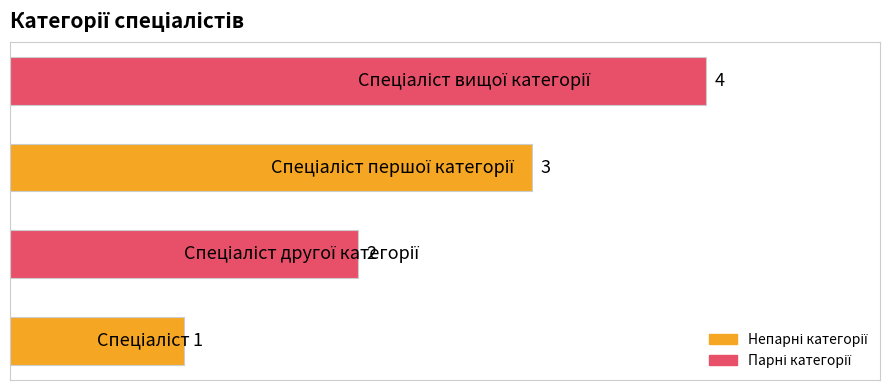

What is the maximum value shown in the chart?

4